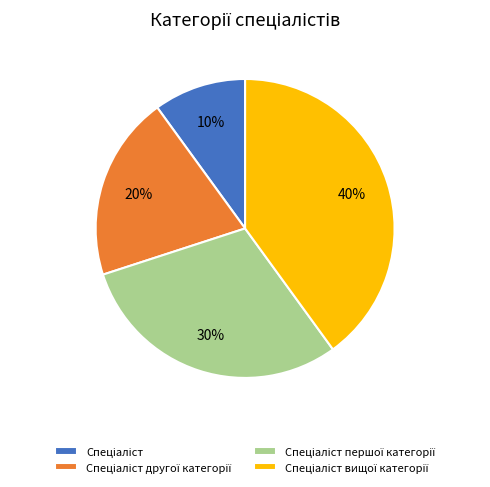

To the nearest percent, what is the average slice percentage?

25%